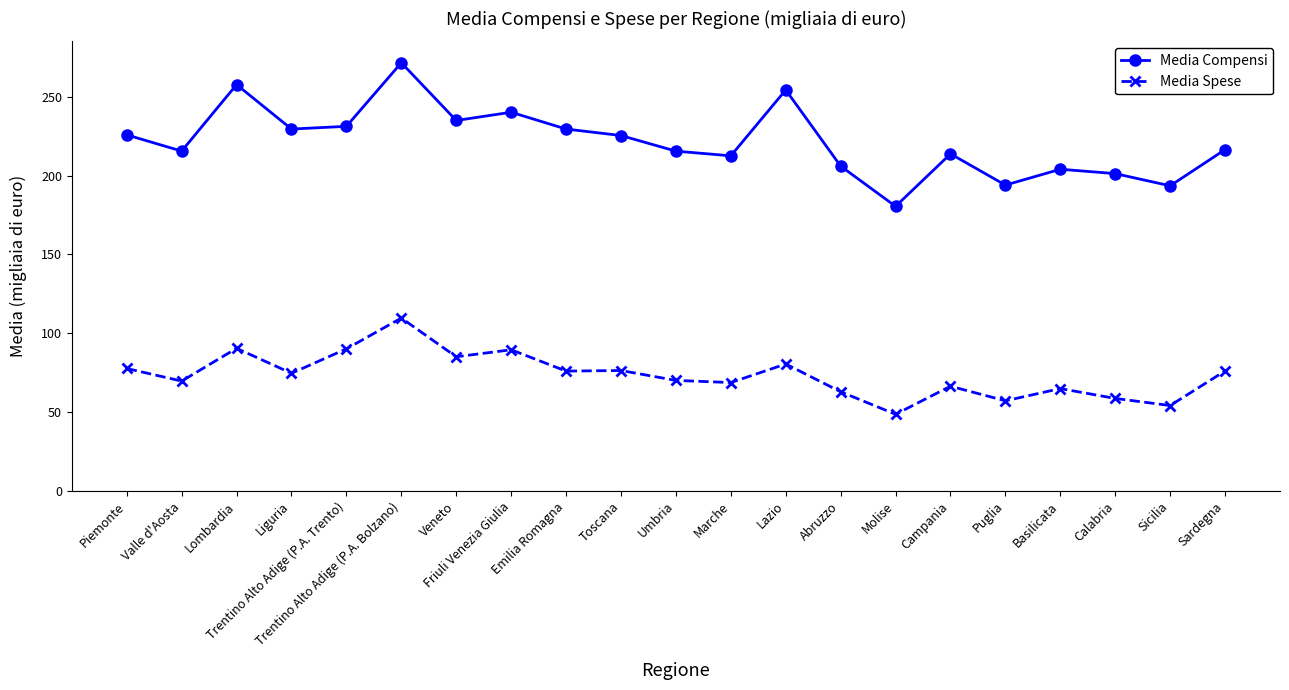

What is the value of the Media Spese point at the 4th from the left?

74.6